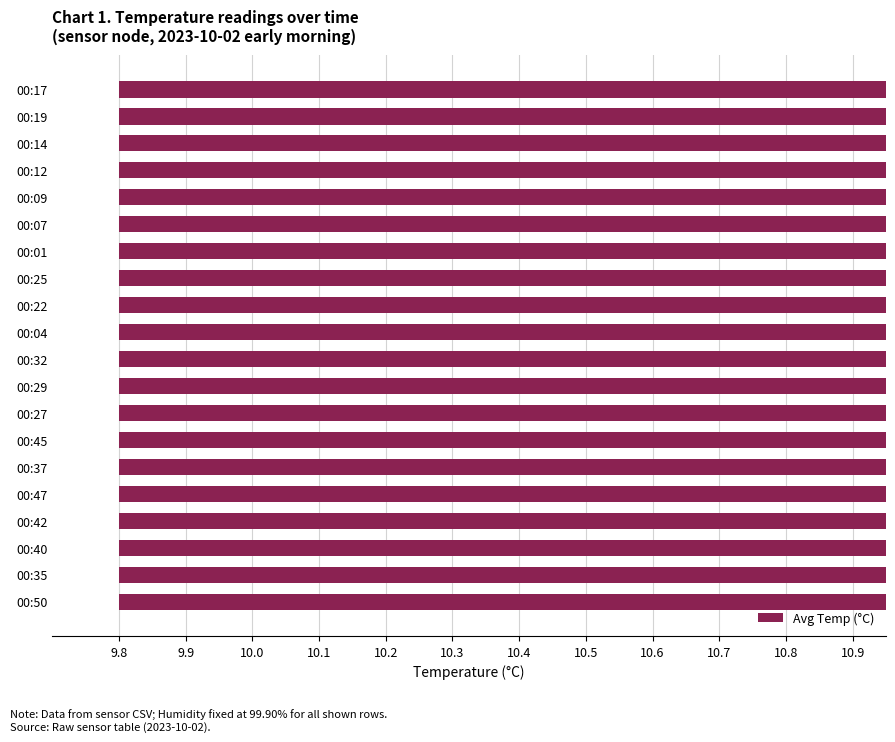

Between 00:47 and 00:27, which is larger?

00:27